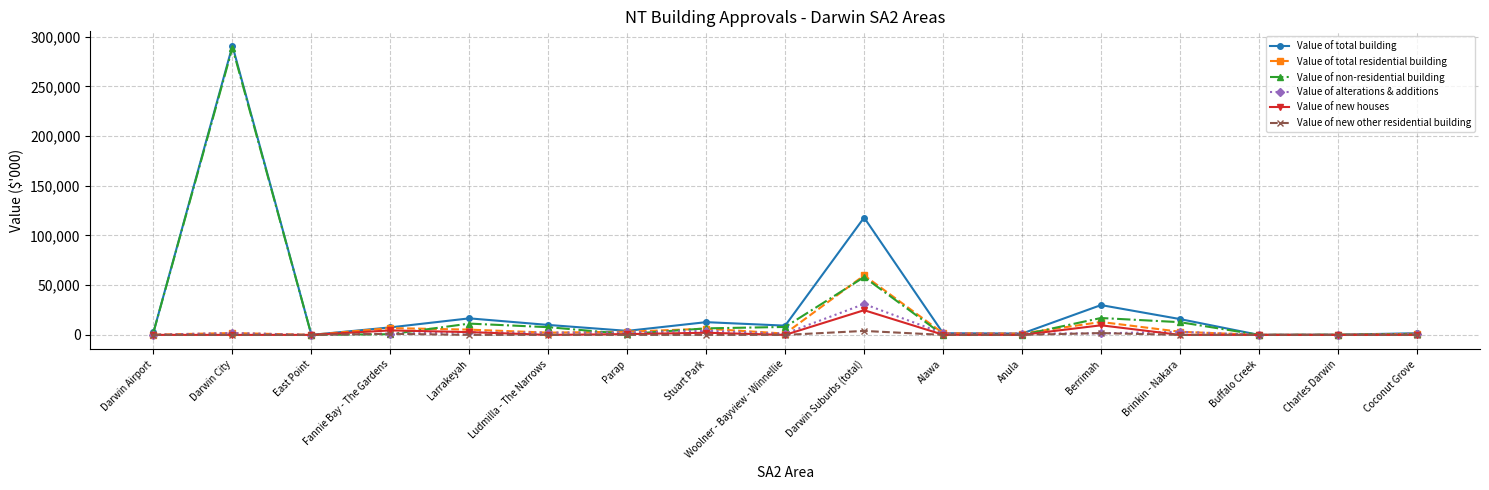

At which label is Value of total building closest to 145371?

Darwin Suburbs (total)